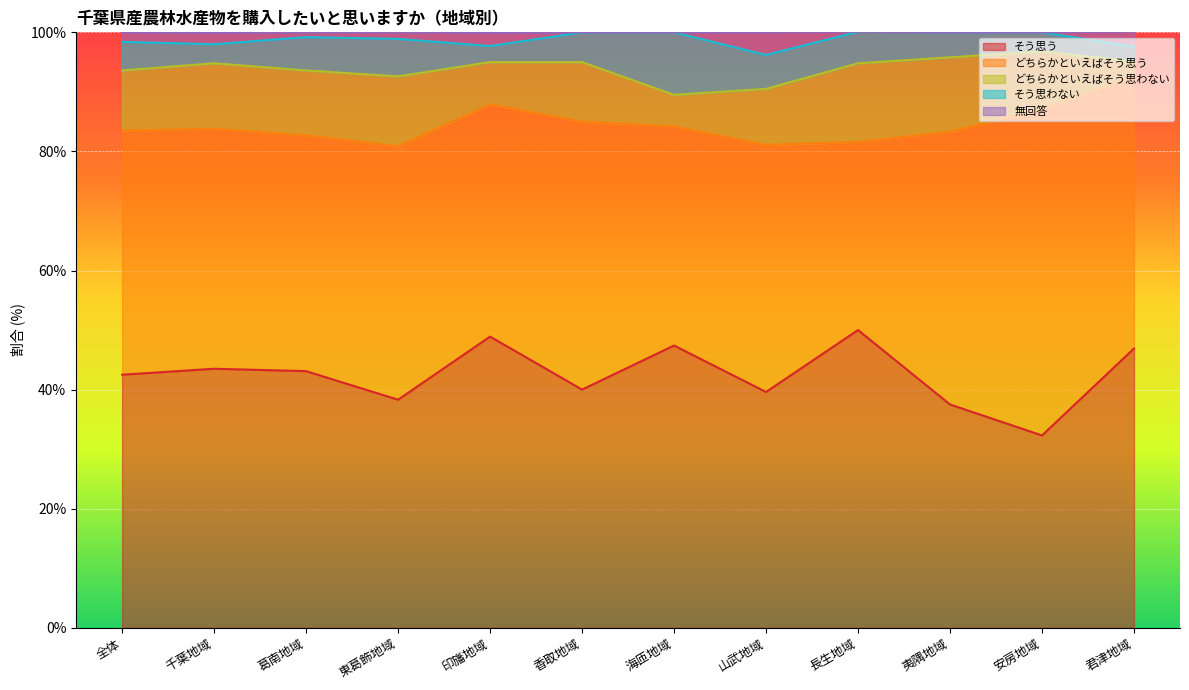

Which series has the widest spread of values?

どちらかといえばそう思う